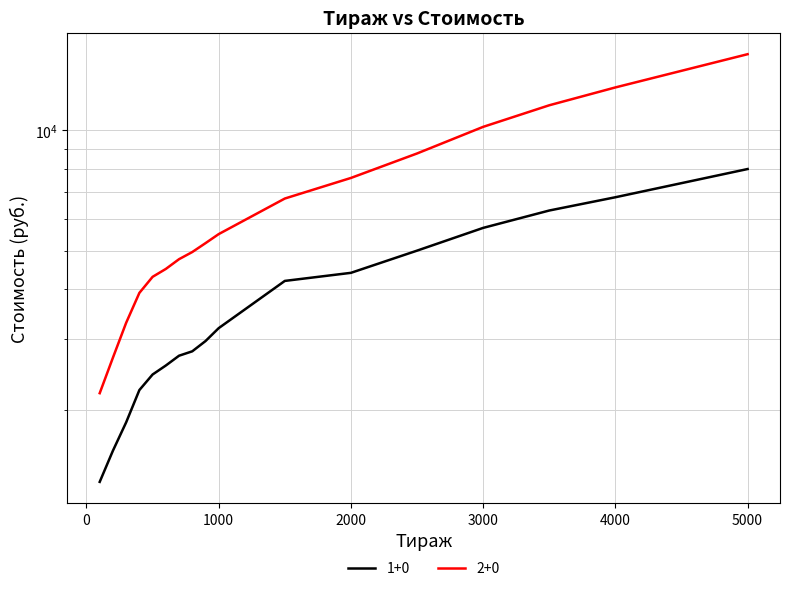

Which category has the lowest value in the 2+0 series?

100